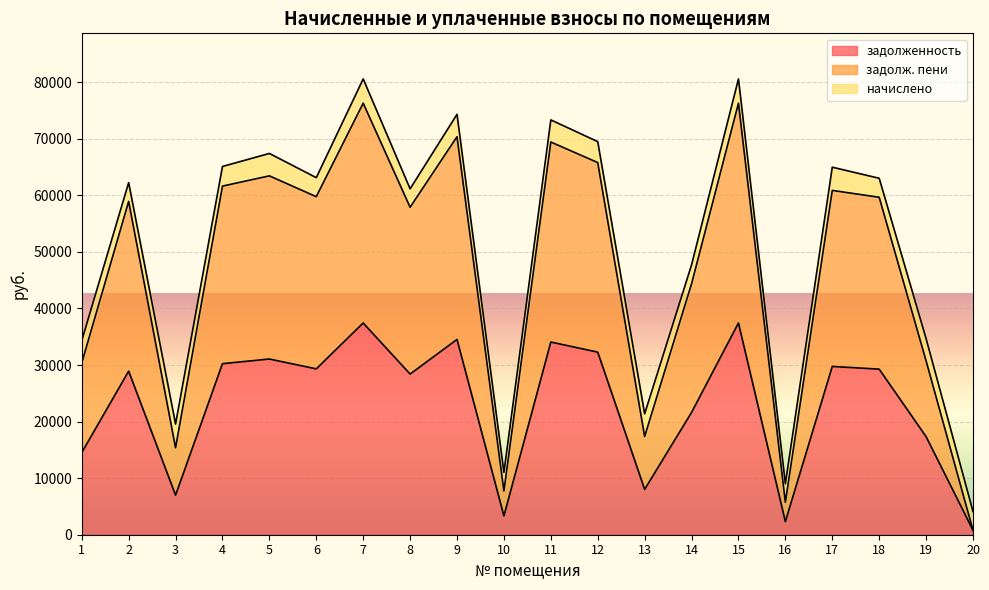

At which label does задолж. пени reach its minimum?

20